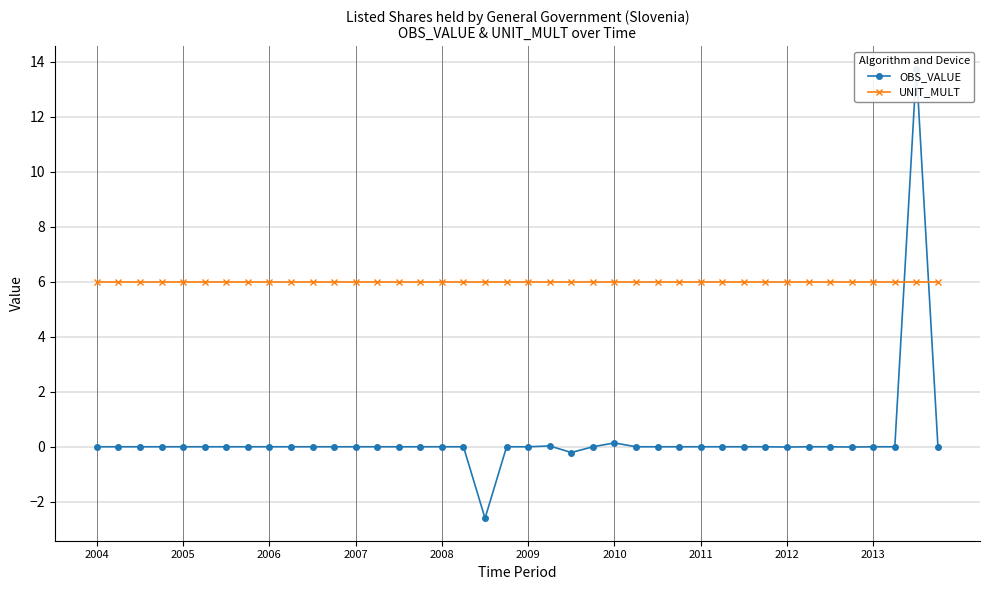

Reading left to right, extract all data points from this chart.

OBS_VALUE: 0.0	0.0	0.0	0.0	0.0	0.0	0.0	0.0	0.0	0.0	0.0	0.0	0.0	0.0	0.0	0.0	0.0	0.0	-2.6	0.0	0.0	0.0	-0.2	0.0	0.1	0.0	0.0	0.0	0.0	0.0	0.0	0.0	-0.0	0.0	0.0	-0.0	0.0	0.0	13.8	0.0
UNIT_MULT: 6.0	6.0	6.0	6.0	6.0	6.0	6.0	6.0	6.0	6.0	6.0	6.0	6.0	6.0	6.0	6.0	6.0	6.0	6.0	6.0	6.0	6.0	6.0	6.0	6.0	6.0	6.0	6.0	6.0	6.0	6.0	6.0	6.0	6.0	6.0	6.0	6.0	6.0	6.0	6.0